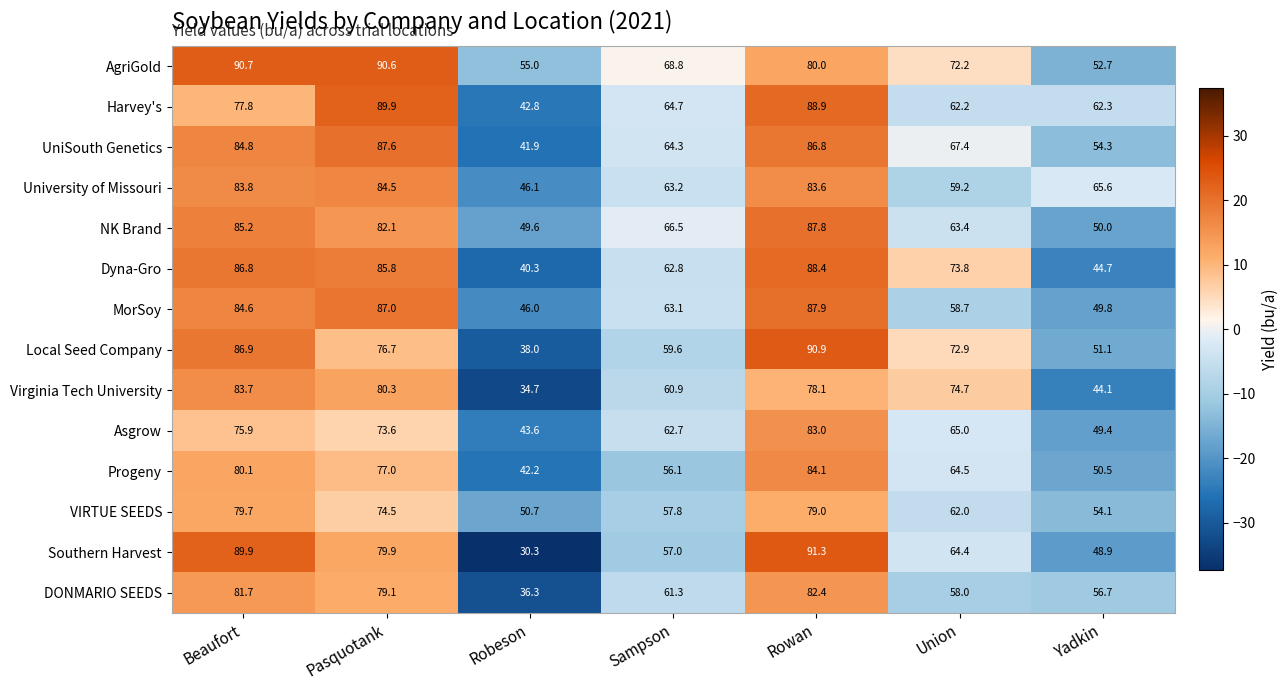

What is the smallest value displayed?

30.3